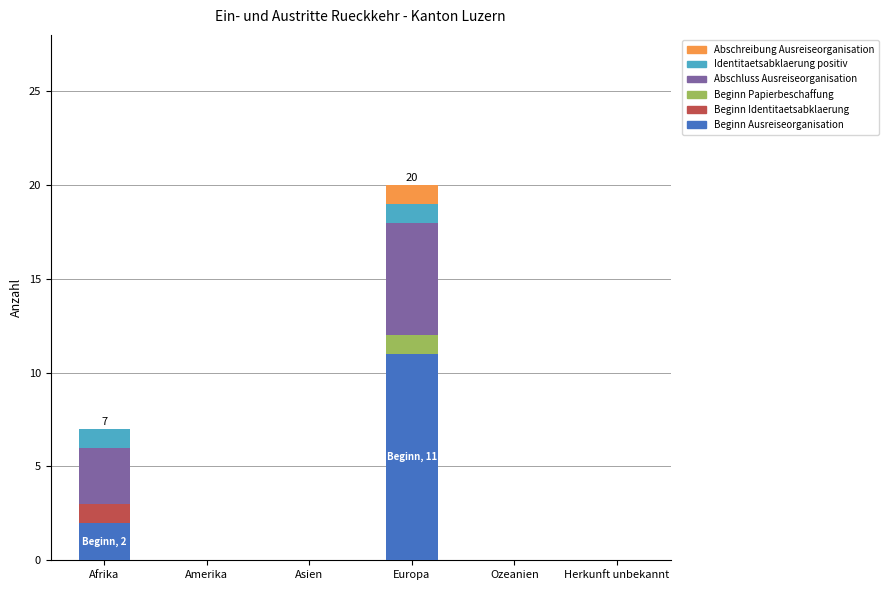

What is the sum of all Beginn Ausreiseorganisation values?

13